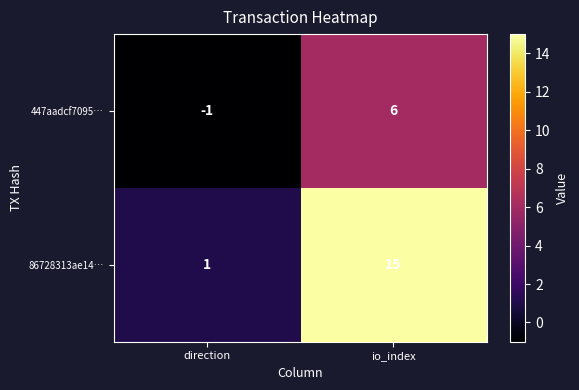

Reading left to right, extract all data points from this chart.

447aadcf7095…: direction=-1	io_index=6
86728313ae14…: direction=1	io_index=15